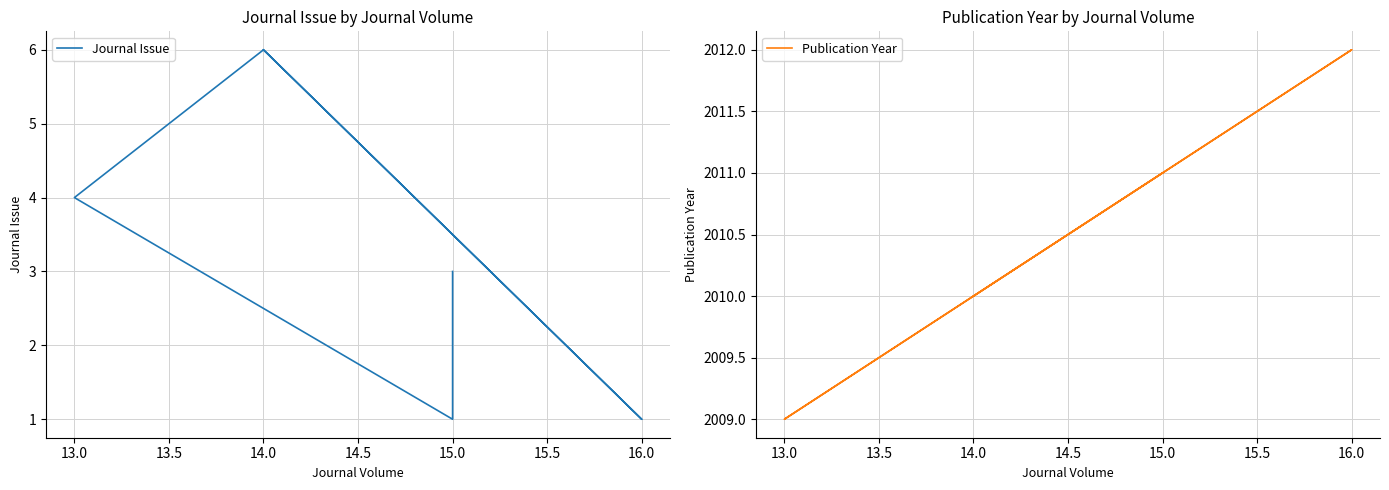

Rank the series by their maximum value, from highest to lowest.

Publication Year, Journal Issue